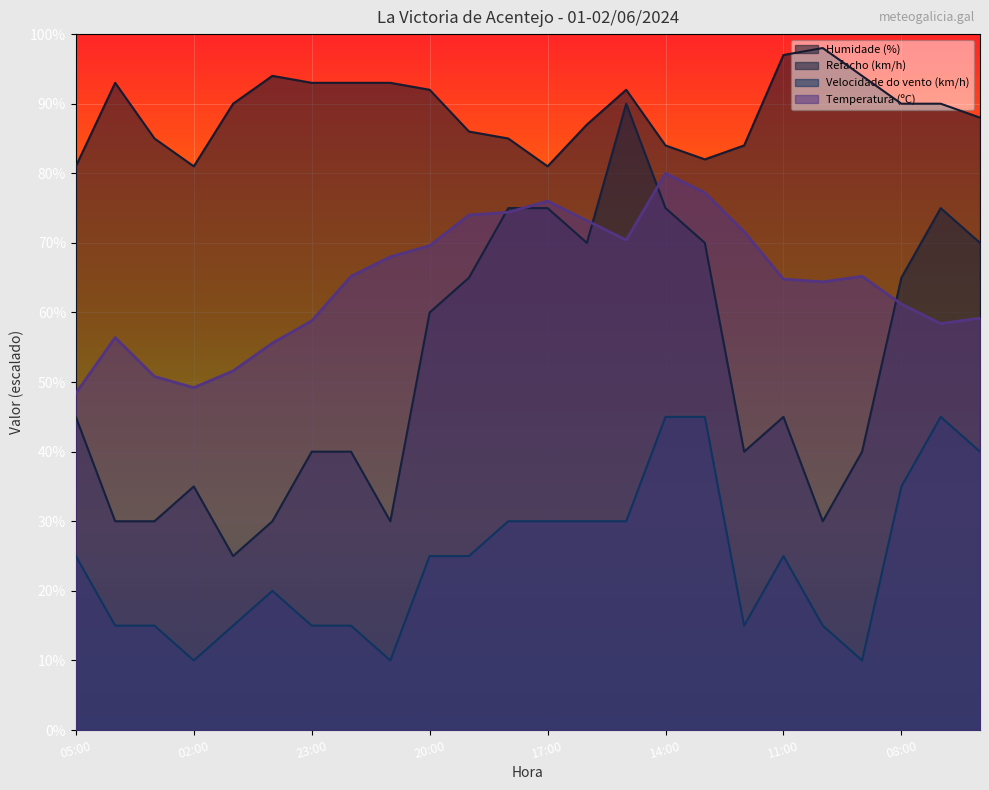

Reading left to right, list all the values displayed in this chart.

Temperatura (ºC): 05:00=48.4	04:00=56.4	03:00=50.8	02:00=49.2	01:00=51.6	00:00=55.6	23:00=58.8	22:00=65.2	21:00=68.0	20:00=69.6	19:00=74.0	18:00=74.4	17:00=76.0	16:00=73.2	15:00=70.4	14:00=80.0	13:00=77.2	12:00=71.6	11:00=64.8	10:00=64.4	09:00=65.2	08:00=61.2	07:00=58.4	06:00=59.2
Humidade (%): 05:00=81.0	04:00=93.0	03:00=85.0	02:00=81.0	01:00=90.0	00:00=94.0	23:00=93.0	22:00=93.0	21:00=93.0	20:00=92.0	19:00=86.0	18:00=85.0	17:00=81.0	16:00=87.0	15:00=92.0	14:00=84.0	13:00=82.0	12:00=84.0	11:00=97.0	10:00=98.0	09:00=94.0	08:00=90.0	07:00=90.0	06:00=88.0
Velocidade do vento (km/h): 05:00=25.0	04:00=15.0	03:00=15.0	02:00=10.0	01:00=15.0	00:00=20.0	23:00=15.0	22:00=15.0	21:00=10.0	20:00=25.0	19:00=25.0	18:00=30.0	17:00=30.0	16:00=30.0	15:00=30.0	14:00=45.0	13:00=45.0	12:00=15.0	11:00=25.0	10:00=15.0	09:00=10.0	08:00=35.0	07:00=45.0	06:00=40.0
Refacho (km/h): 05:00=45.0	04:00=30.0	03:00=30.0	02:00=35.0	01:00=25.0	00:00=30.0	23:00=40.0	22:00=40.0	21:00=30.0	20:00=60.0	19:00=65.0	18:00=75.0	17:00=75.0	16:00=70.0	15:00=90.0	14:00=75.0	13:00=70.0	12:00=40.0	11:00=45.0	10:00=30.0	09:00=40.0	08:00=65.0	07:00=75.0	06:00=70.0